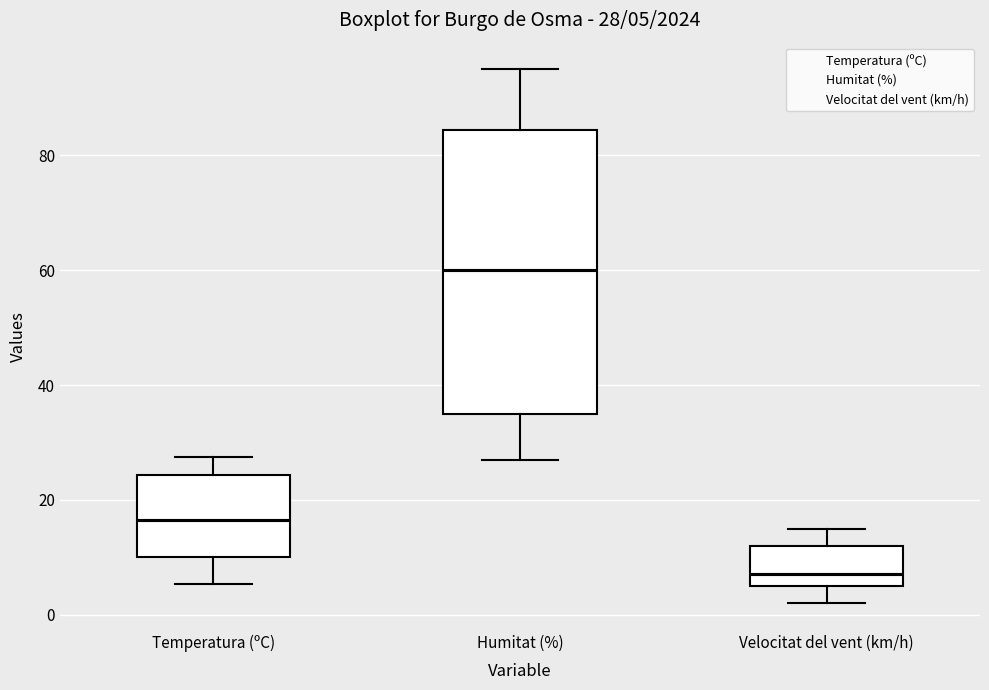

Comparing the boxes themselves (not the whiskers), which one is the tallest?

Humitat (%)